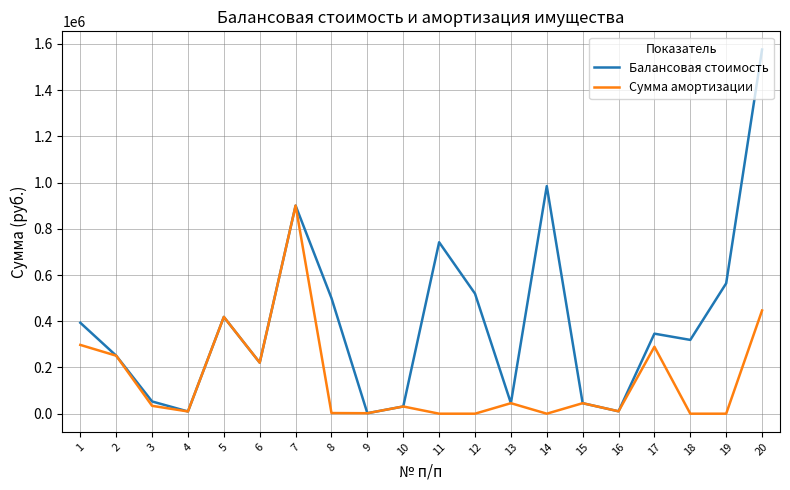

What is the maximum value for Сумма амортизации?

900357.0